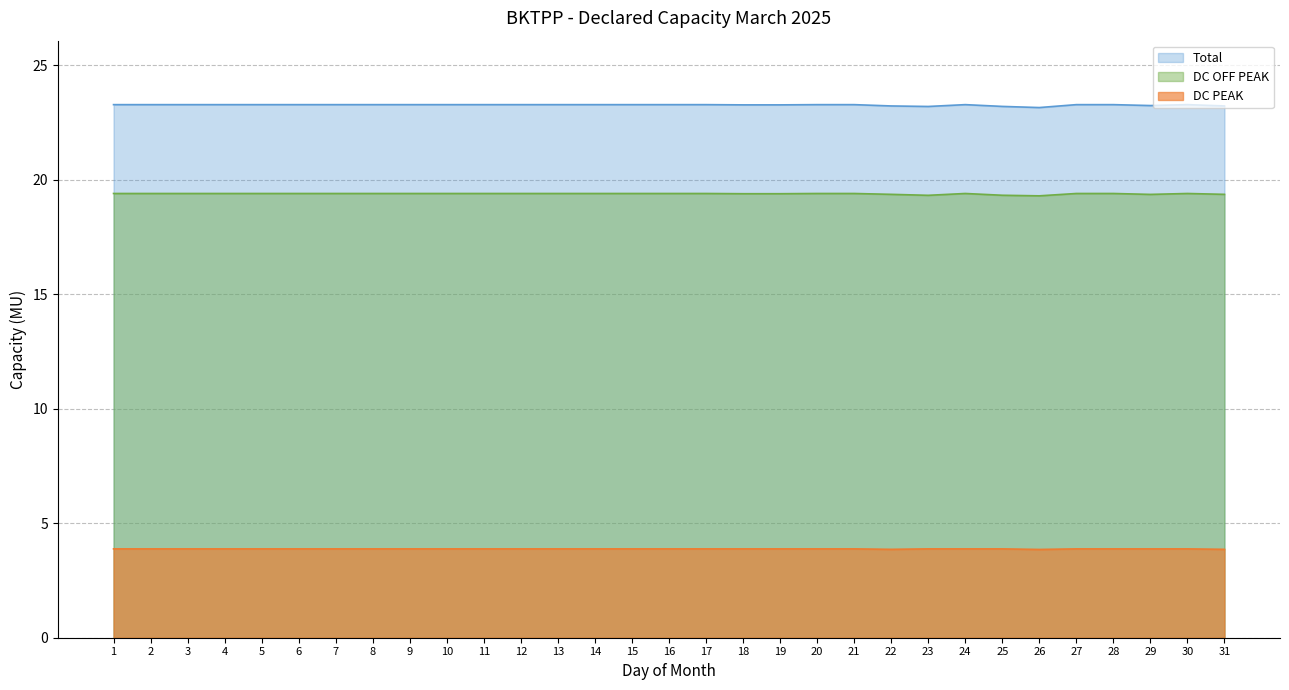

What is the difference between the maximum and second lowest values in the Total series?

0.1